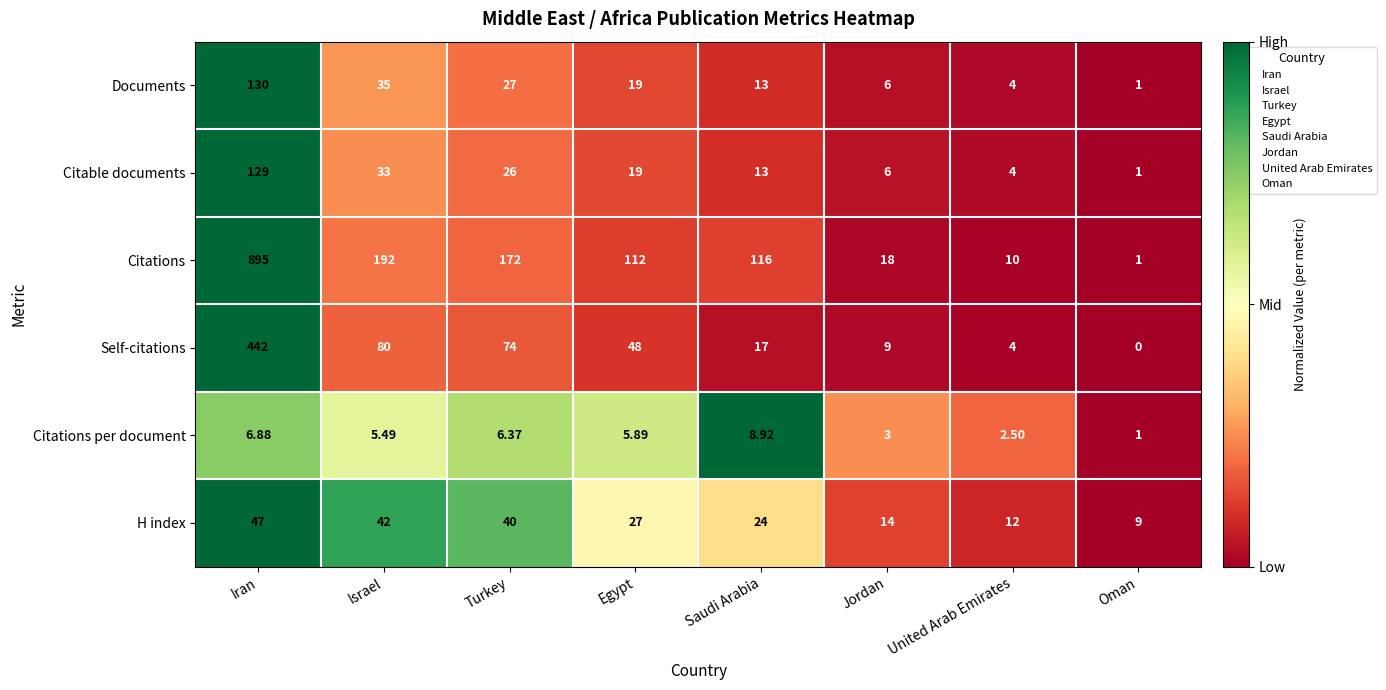

At which label is Citations closest to 448?

Israel